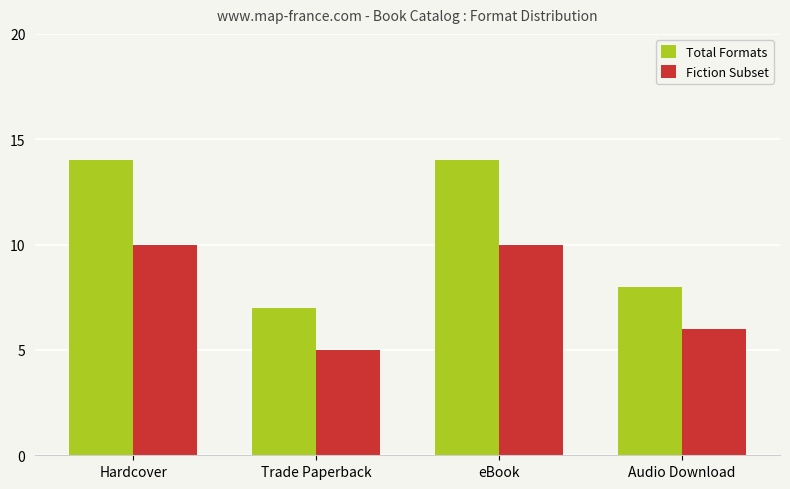

What is the difference between the maximum and minimum values in the Total Formats series?

7